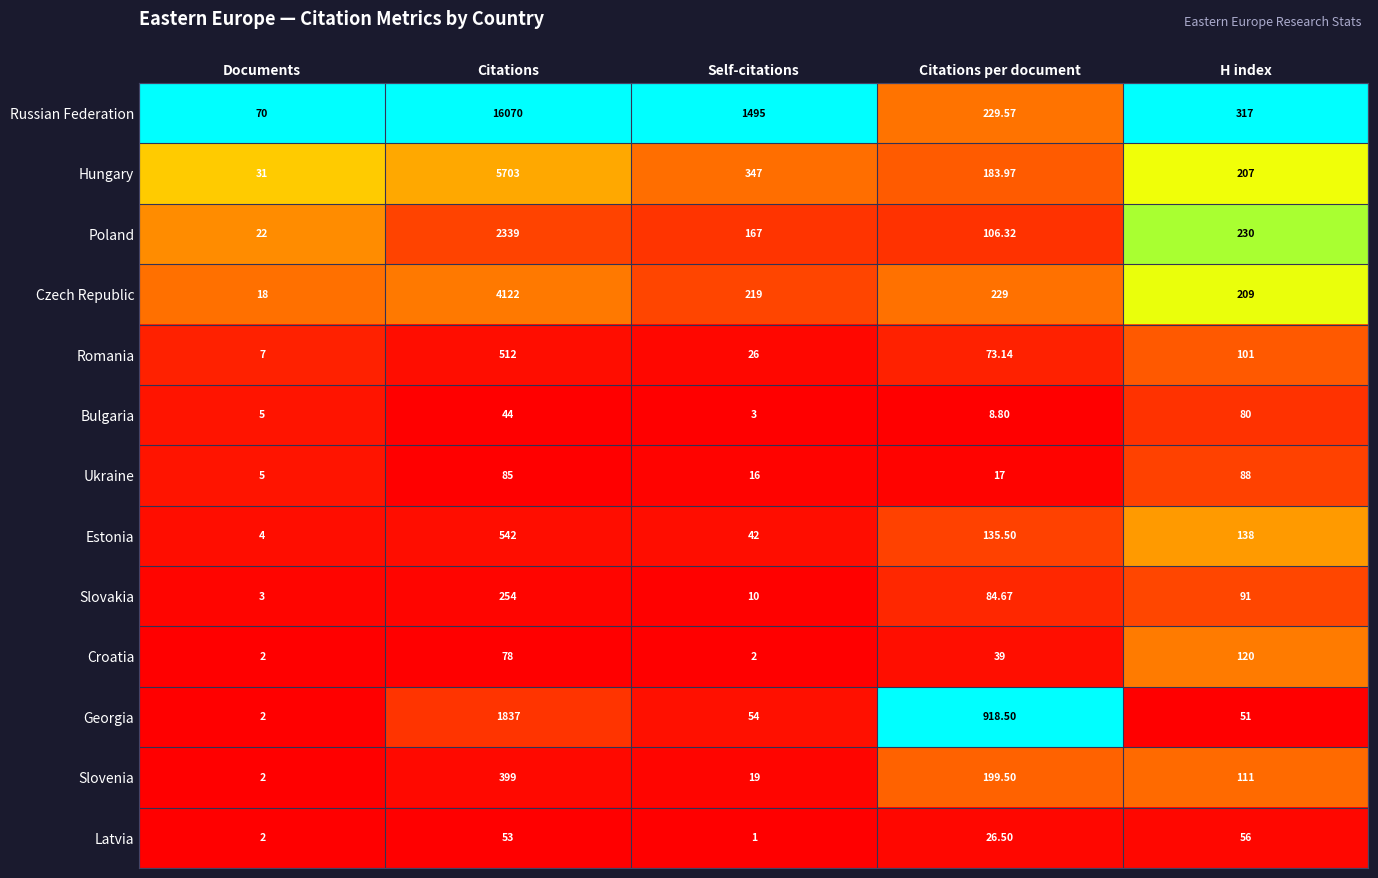

Which series has the largest total across all categories?

Russian Federation